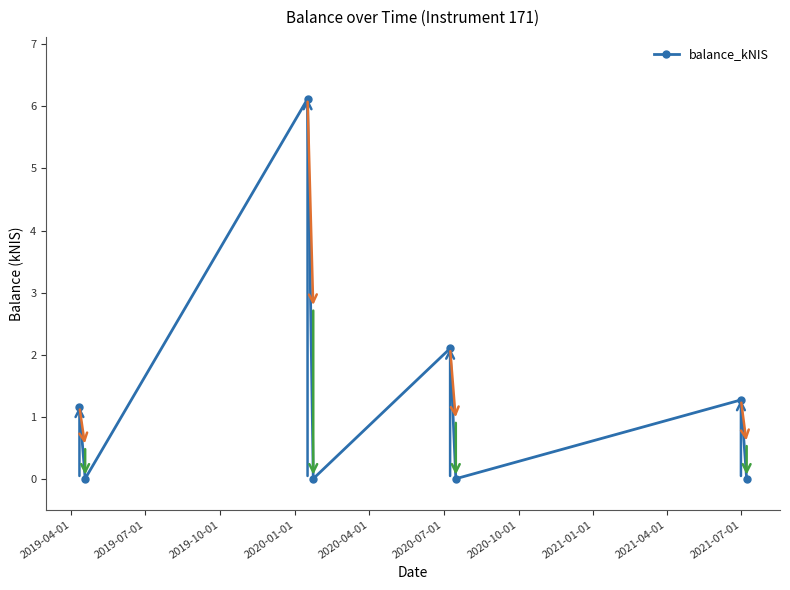

How many interior local valleys (lower than both neighbors) does the data have?

3